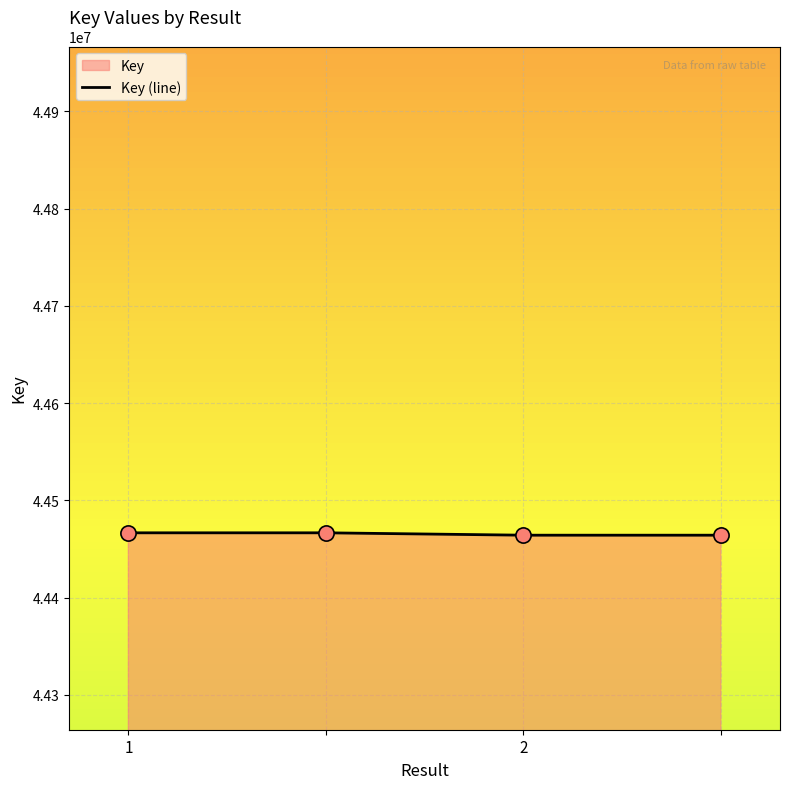

What is the ratio of the value at 2 to the value at 1?

1.0